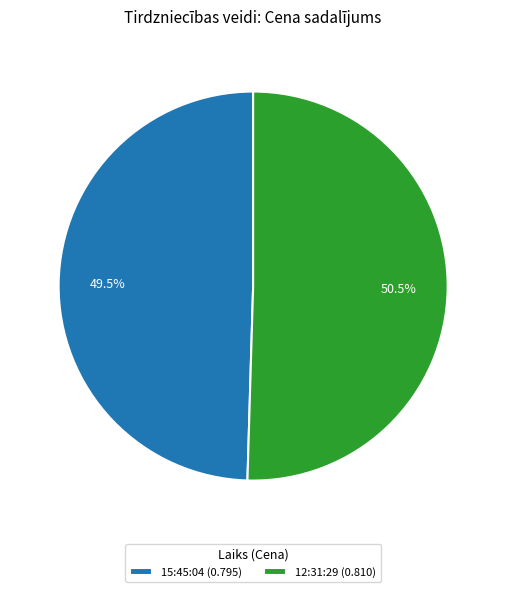

Combined, do 12:31:29 (0.810) and 15:45:04 (0.795) account for over 50%?

Yes